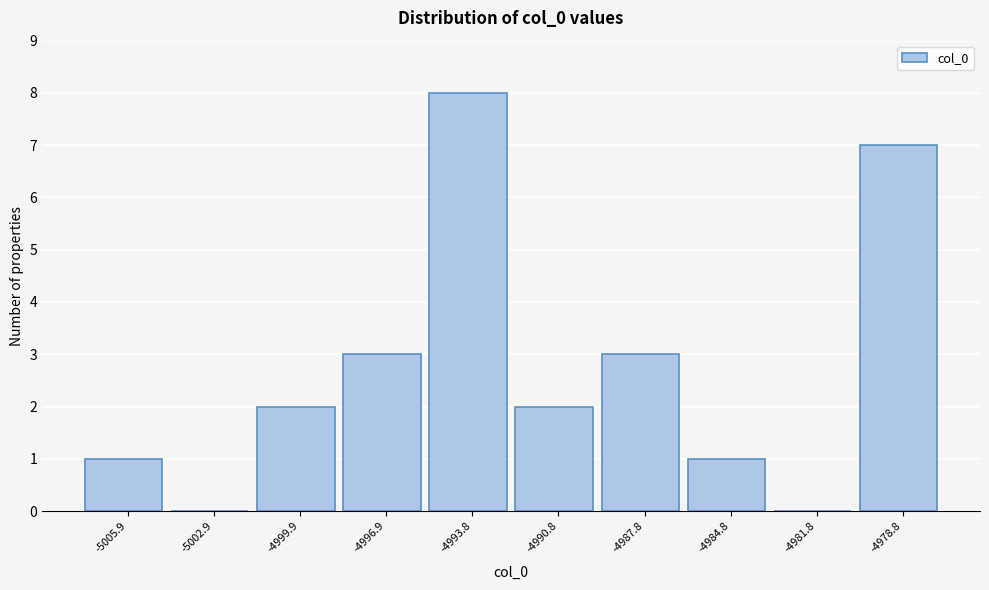

How tall is the bar that spans -4986.5 to -4983.5 on the x-axis? Neither the bar edges nor the heights are printed on the chart, so give them approximately, as read against the axes.

1